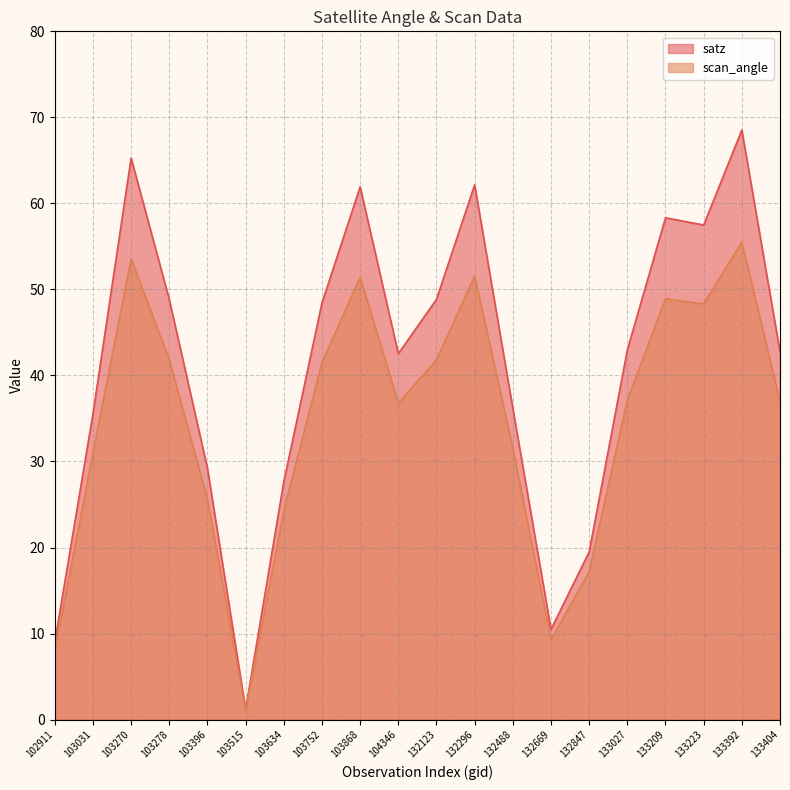

Which has a higher value, 103868 or 104346?

103868